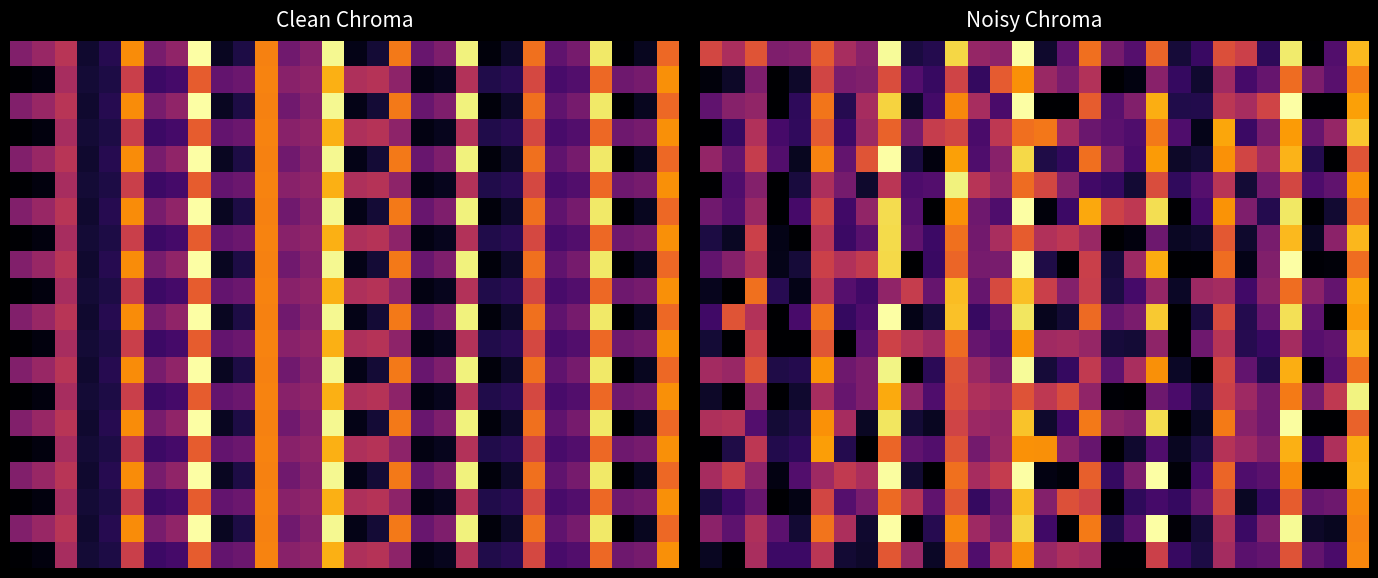

Between 10 and 16, which is larger?

16